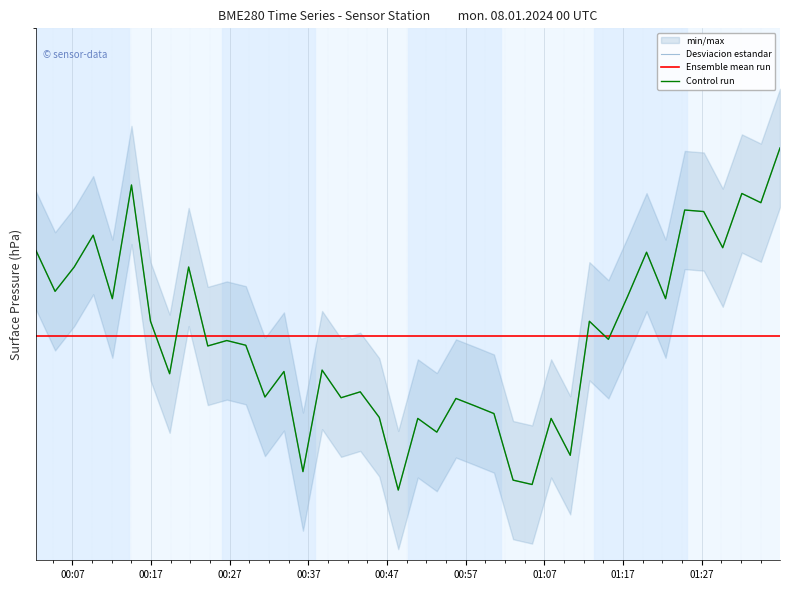

True or false: Desviacion estandar and Control run intersect in this chart.

False